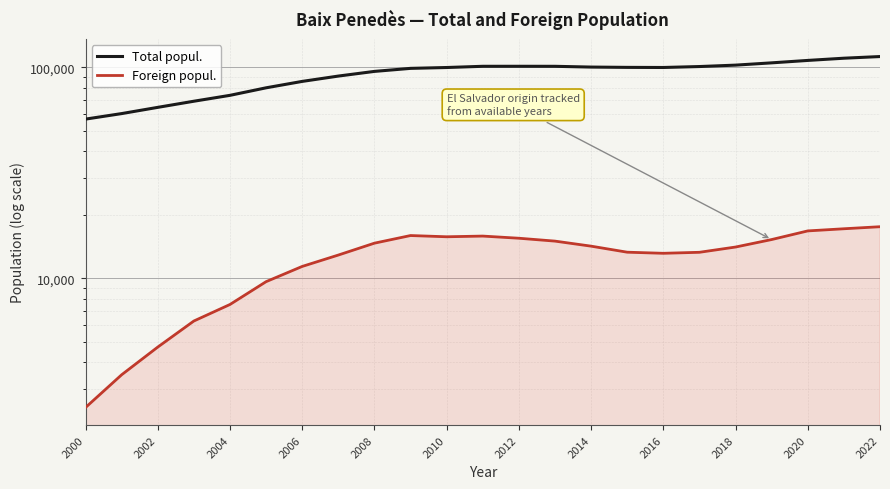

What is the label of the 12th point from the left?

2022